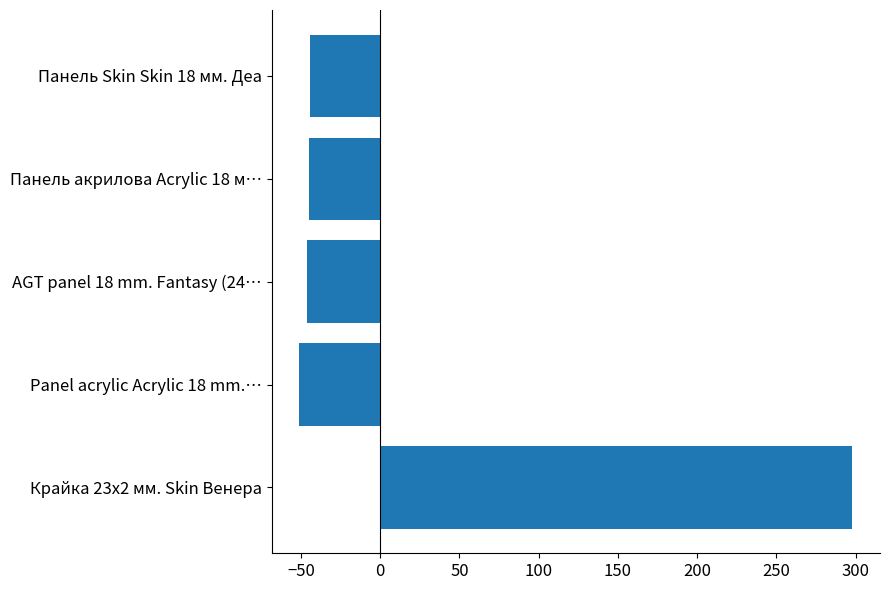

The value at Крайка 23x2 мм. Skin Венера is 298. True or false?

True